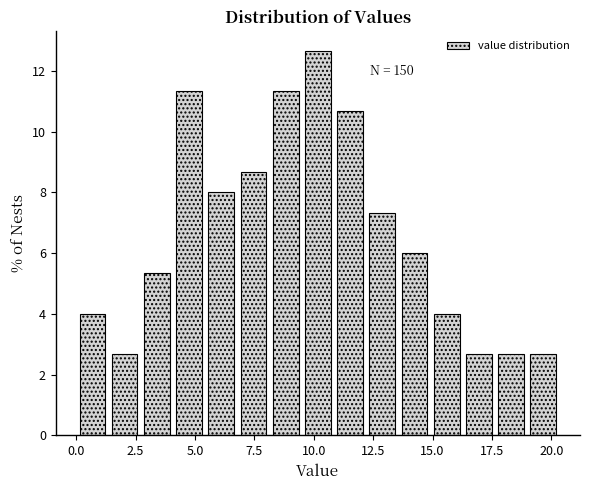

Read against the x-axis, roughly where is the centre of the tallest bar?

10.0